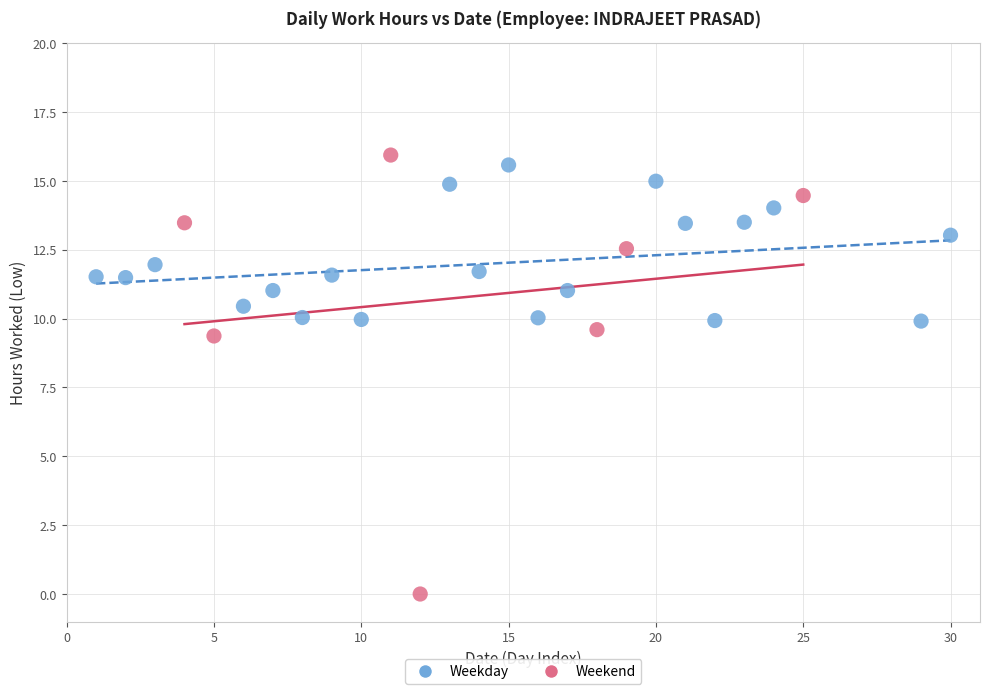

What are all the series names shown in the legend?

Weekday, Weekend